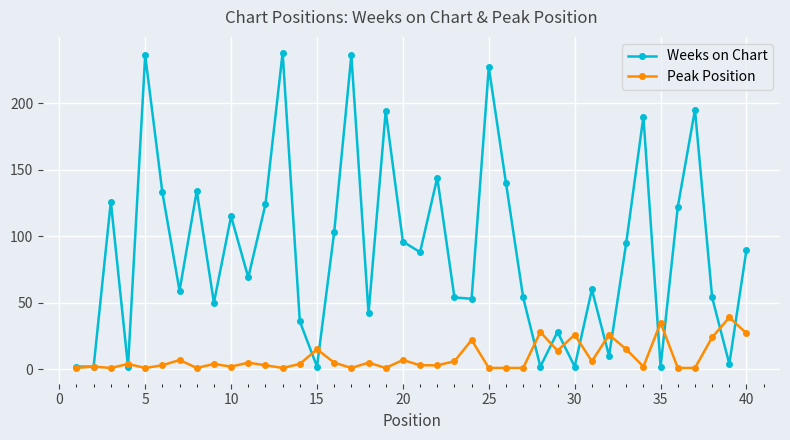

True or false: Peak Position has more than 0 interior local peaks.

True